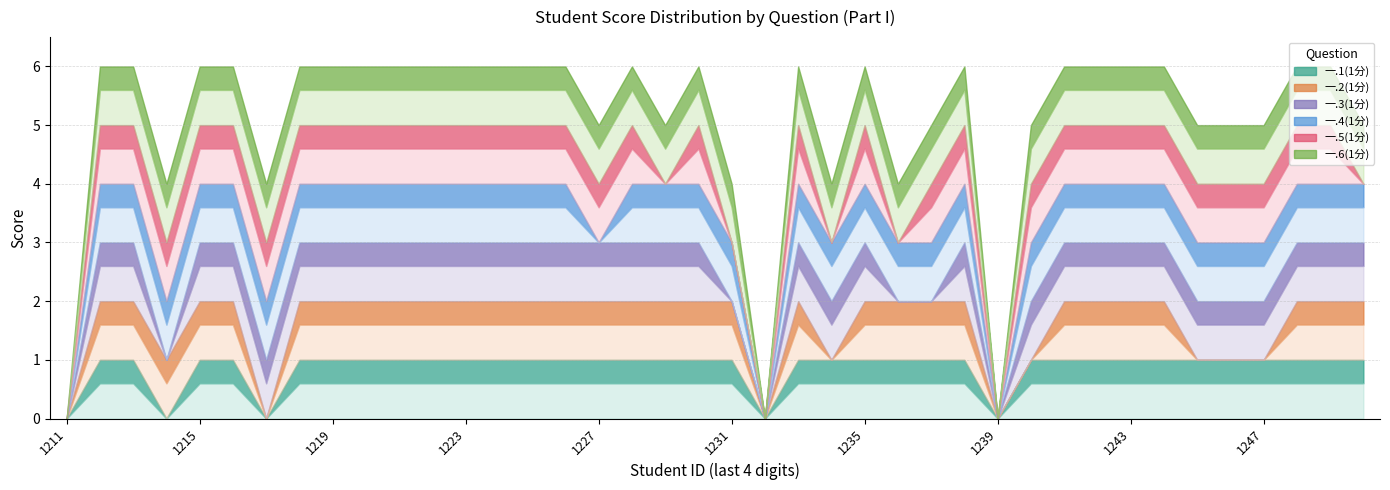

Where is the first local minimum for 一.4(1分)?

2022171227